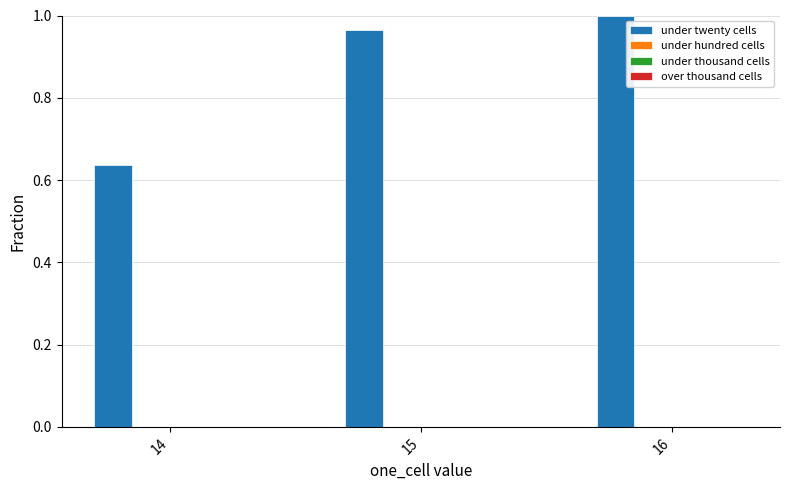

Does the chart contain any negative values?

No